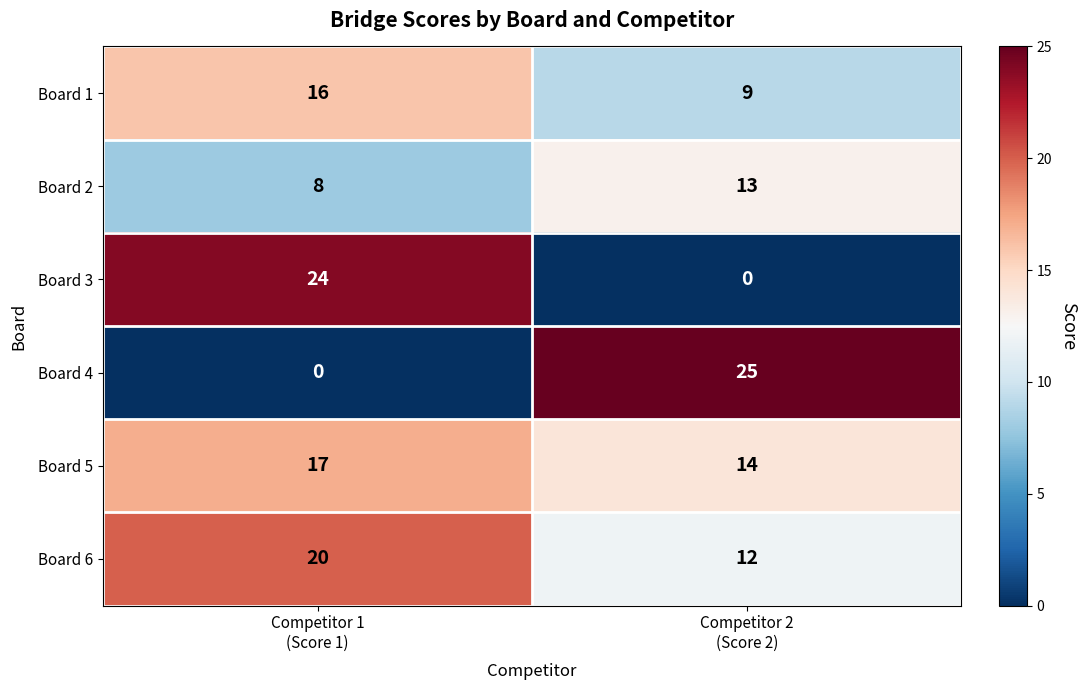

List the series in order of their peak value, highest first.

Board 4, Board 3, Board 6, Board 5, Board 1, Board 2